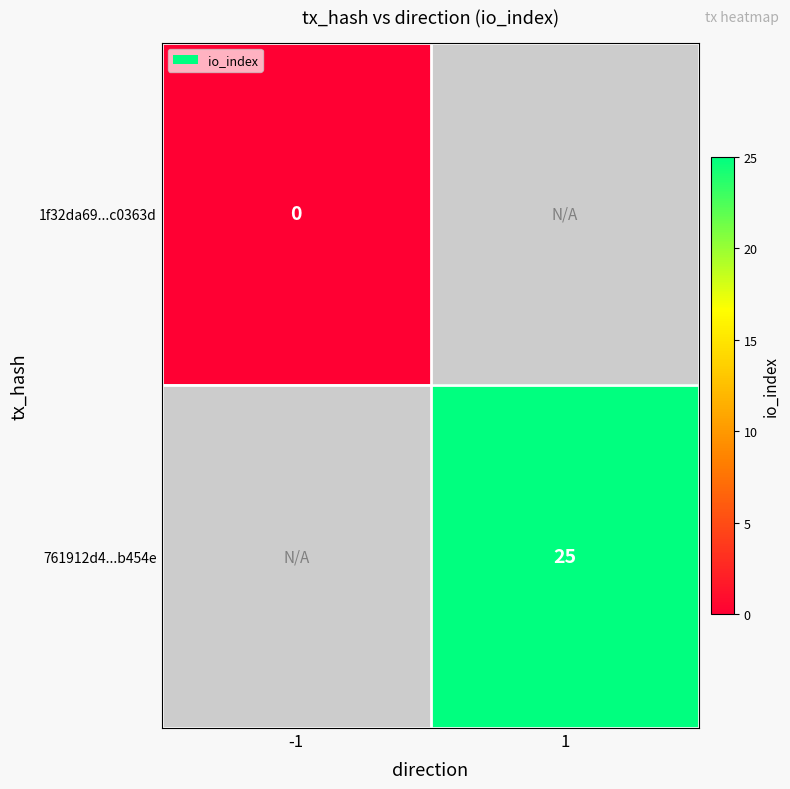

Is it true that 761912d4...b454e equals 38 at 1?

False